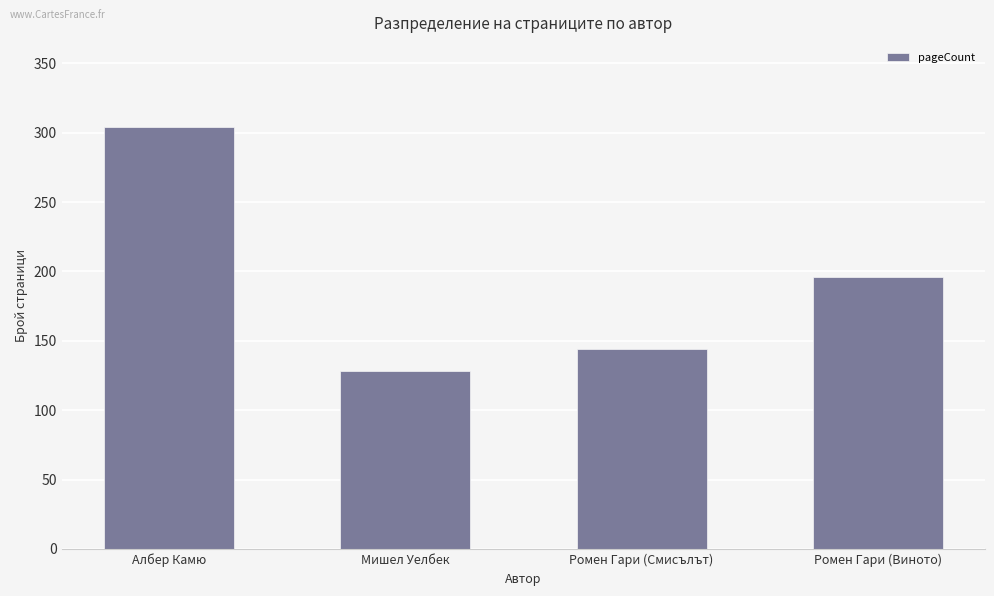

Does the chart contain any negative values?

No